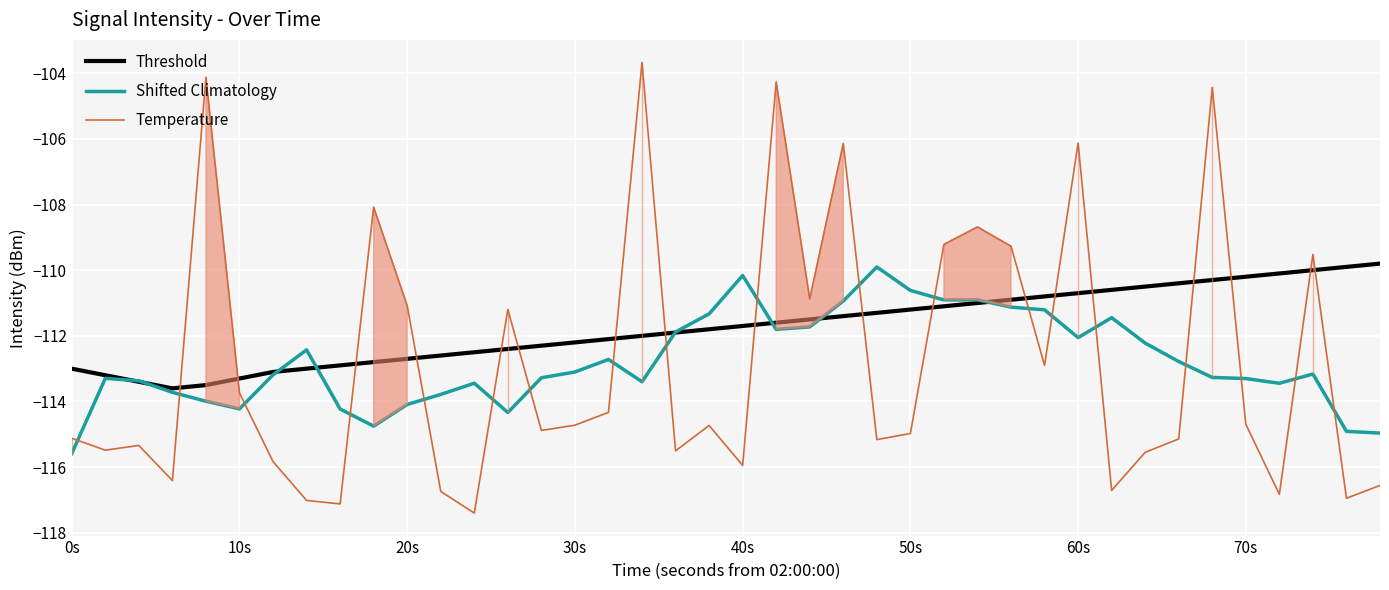

Which series ends up on top after the final intersection of Temperature and Shifted Climatology?

Shifted Climatology